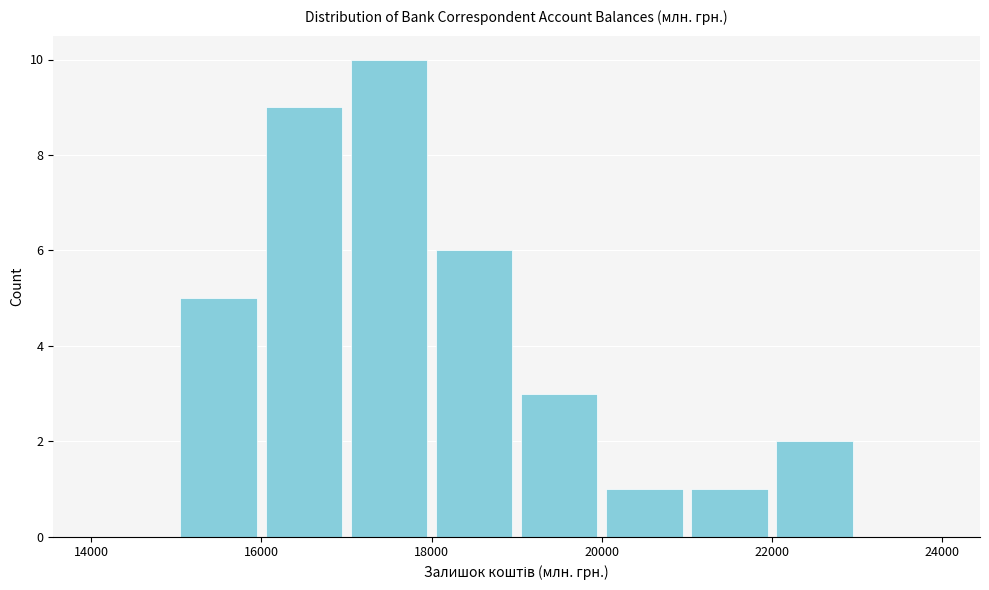

Which range on the x-axis has the tallest bar?

17000 to 18000